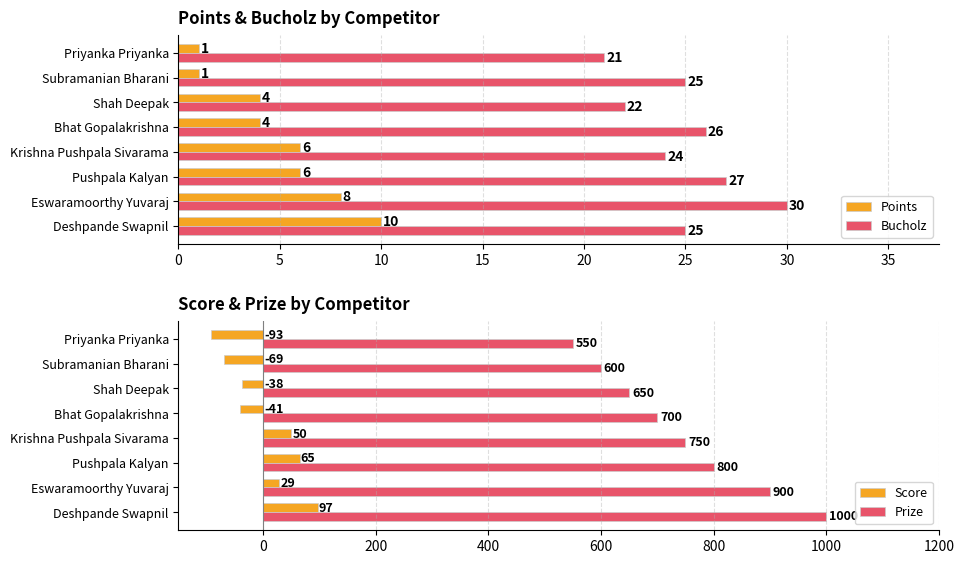

What is the sum of the Bucholz values at Eswaramoorthy Yuvaraj and Krishna Pushpala Sivarama?

54